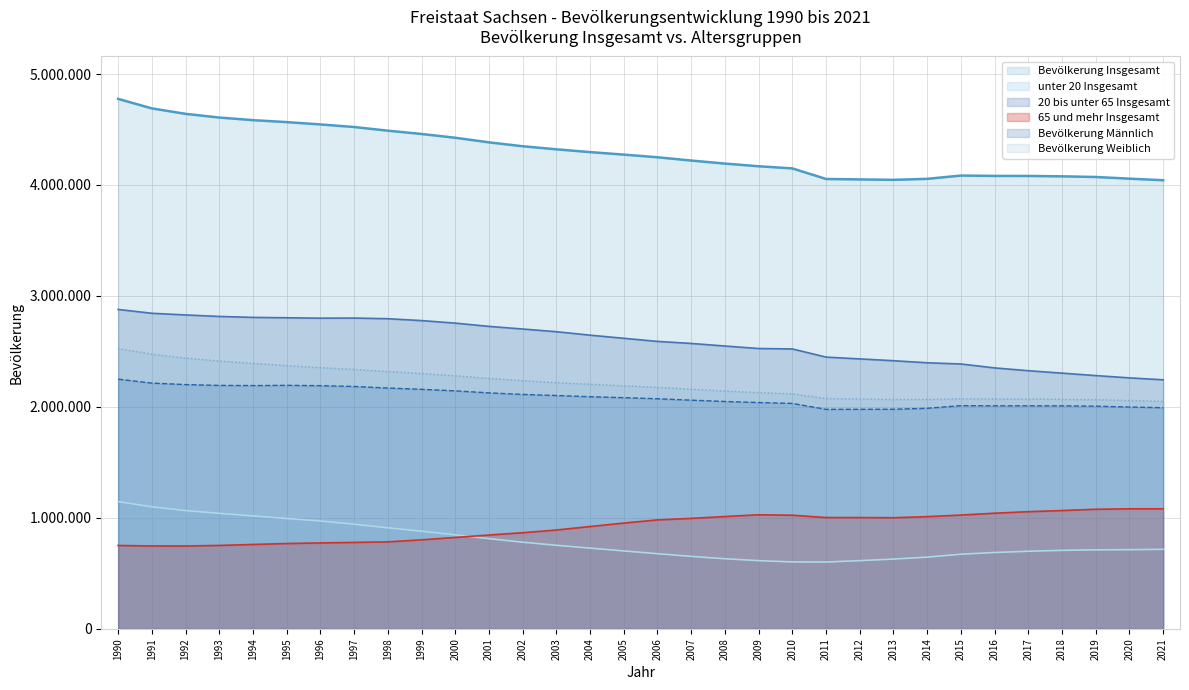

Is it true that Bevölkerung Männlich equals 2112497 at 2002?

True